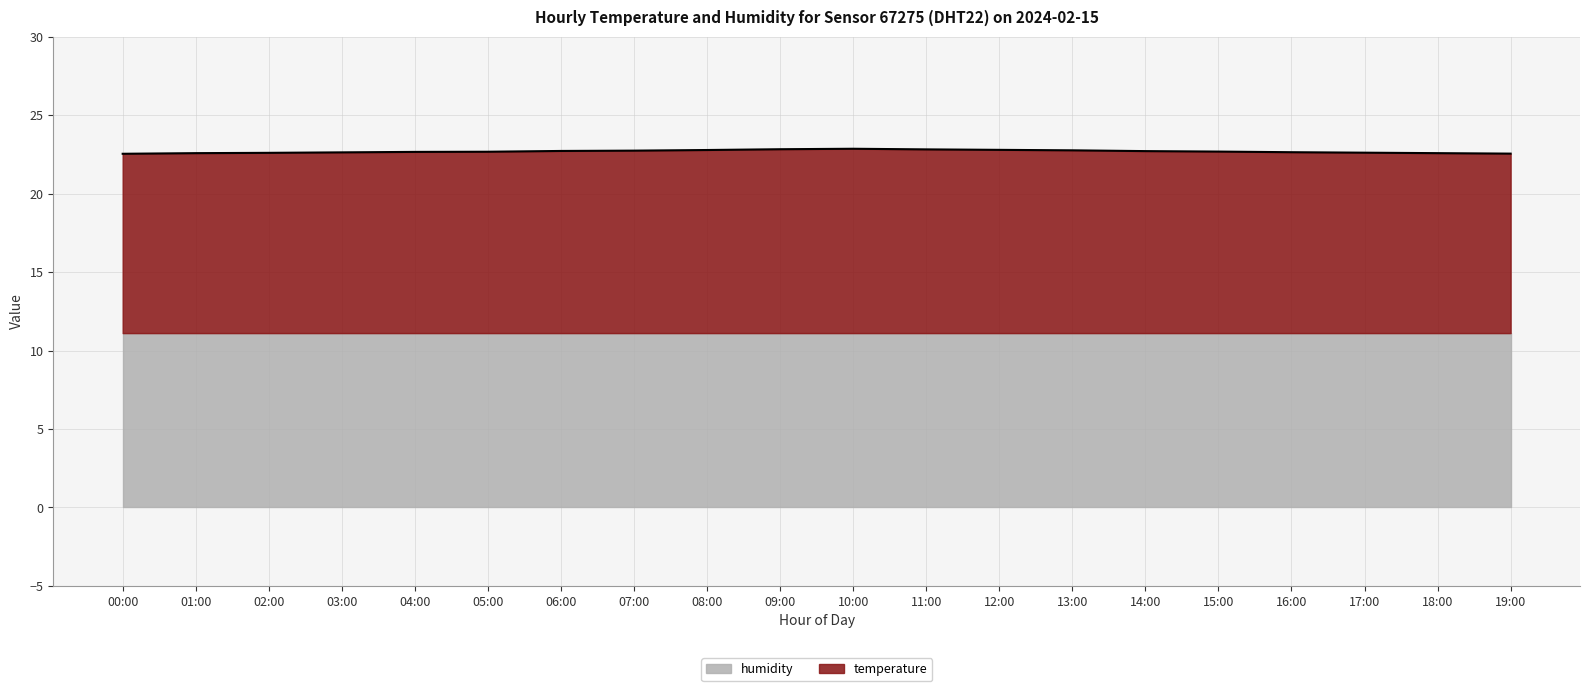

What is the change in value from 06:00 to 10:00?

+0.1